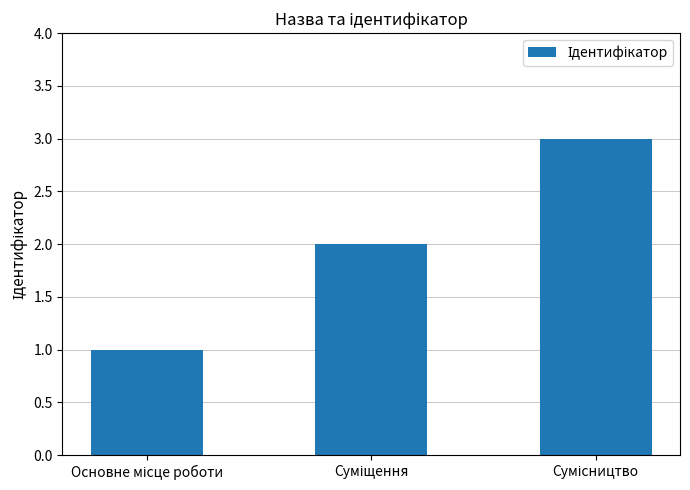

Reading right to left, list all the values displayed in this chart.

3	2	1